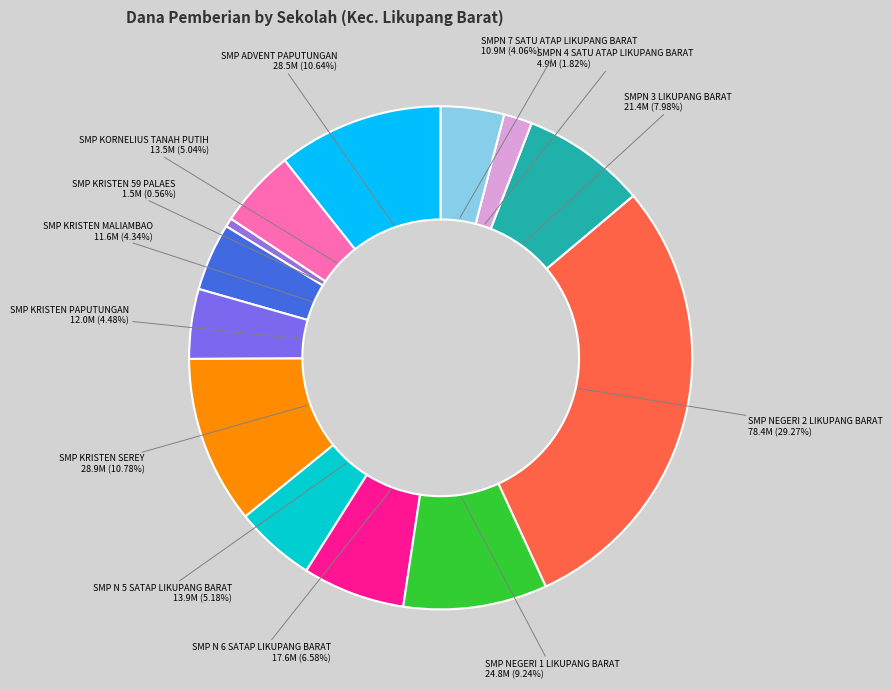

To the nearest percent, what percentage of the pie is SMP NEGERI 1 LIKUPANG BARAT?

9%